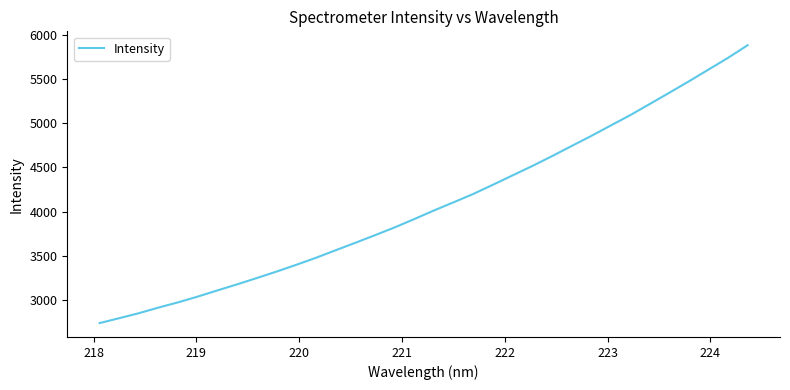

What is the difference between the maximum and minimum values?

3154.2